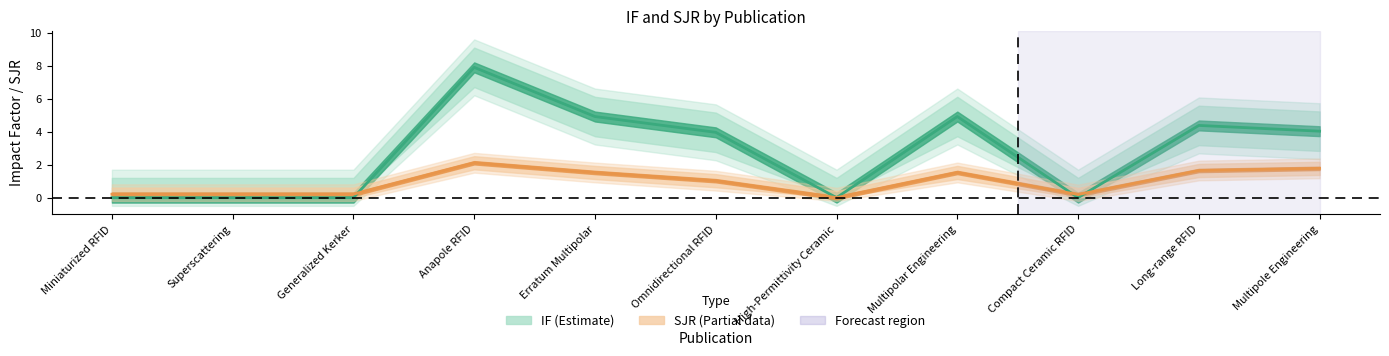

Does the chart have visible grid lines?

No